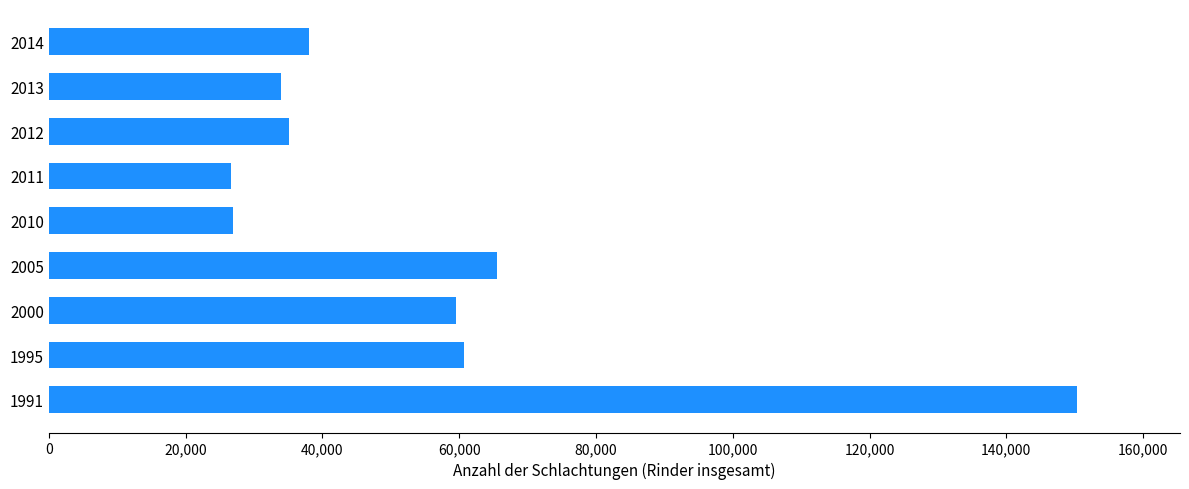

Is it true that the value at 2013 is 33870?

True